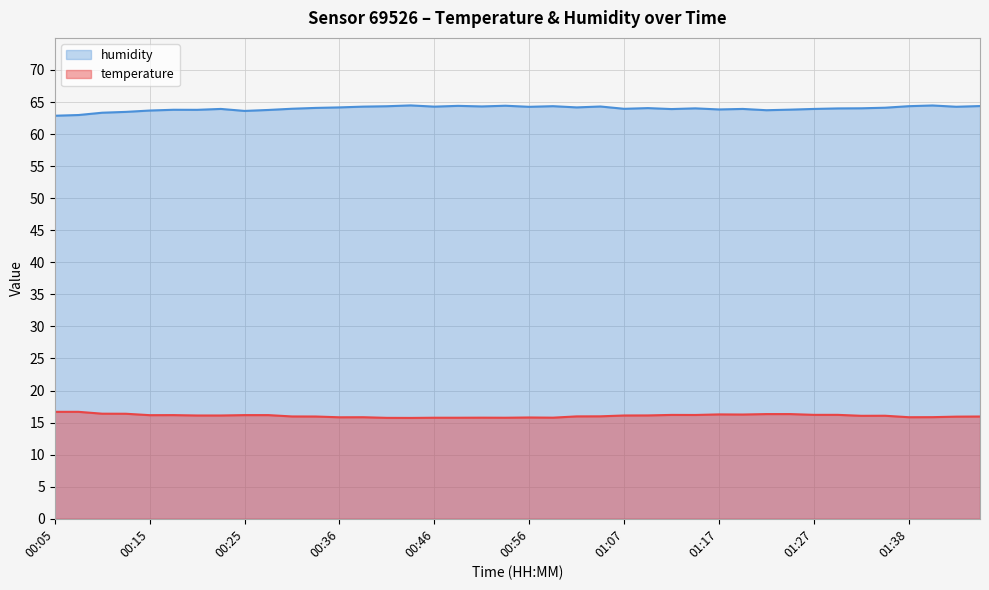

Reading right to left, extract all data points from this chart.

temperature: 15.9	15.9	15.8	15.8	16.1	16.1	16.2	16.2	16.3	16.3	16.3	16.3	16.2	16.2	16.1	16.1	16.0	16.0	15.8	15.8	15.8	15.8	15.8	15.8	15.7	15.7	15.8	15.8	15.9	16.0	16.2	16.2	16.1	16.1	16.2	16.2	16.4	16.4	16.7	16.7
humidity: 64.4	64.3	64.5	64.3	64.1	64.0	64.0	63.9	63.8	63.7	63.9	63.8	64.0	63.9	64.0	63.9	64.3	64.2	64.3	64.2	64.4	64.3	64.4	64.3	64.5	64.3	64.3	64.2	64.1	64.0	63.8	63.6	63.9	63.8	63.8	63.7	63.5	63.3	63.0	62.9